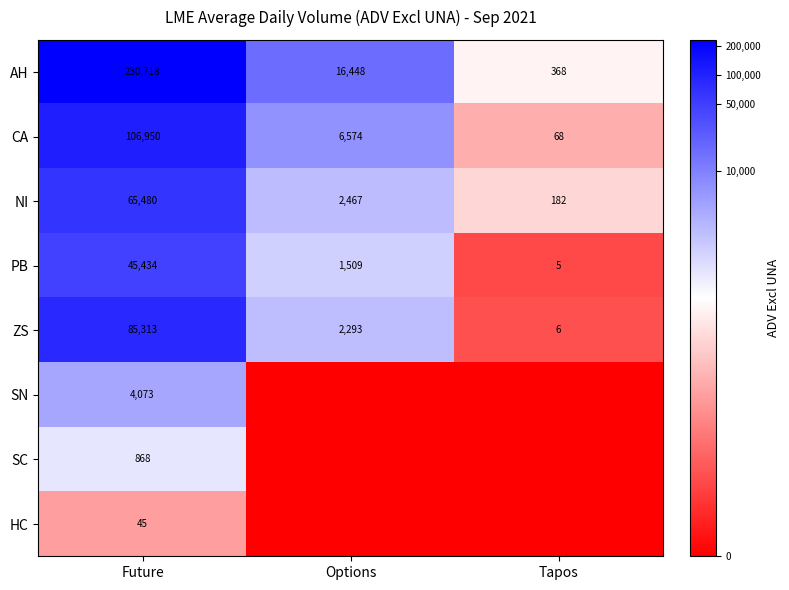

What is the difference between the maximum and minimum values in the AH series?

230350